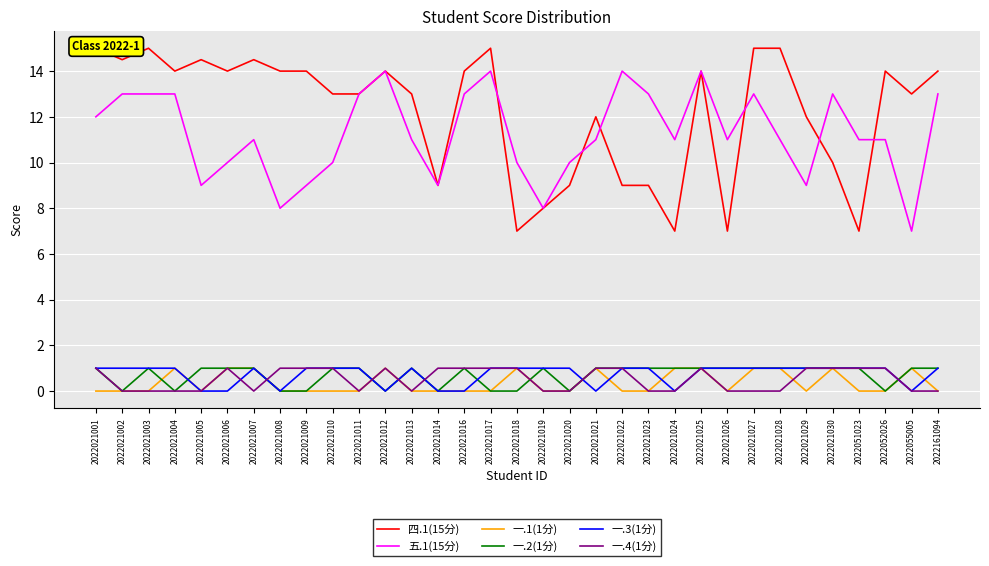

Count the 一.2(1分) values in the range 0 to 1.

33